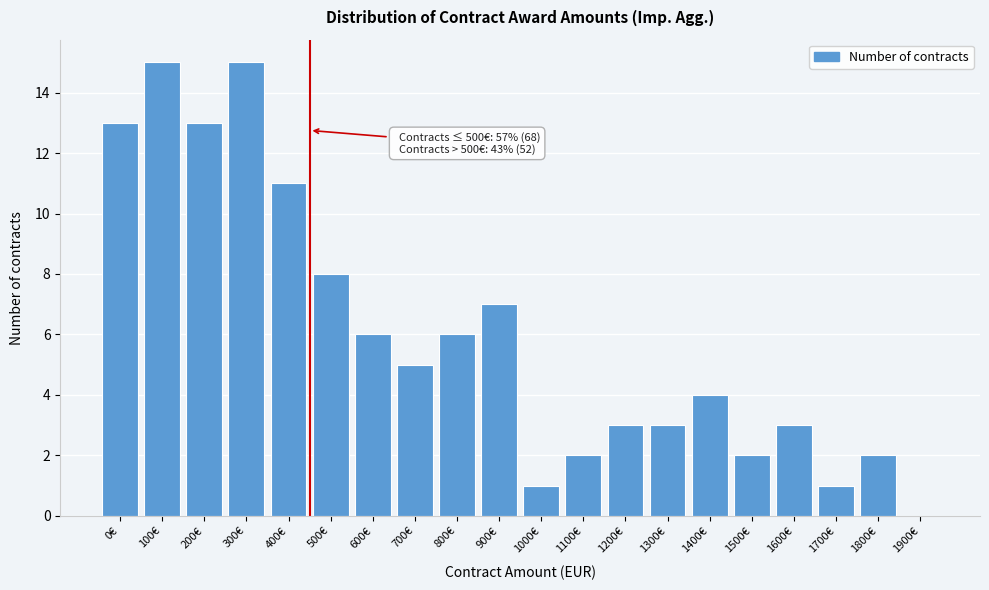

Reading right to left, list all the values displayed in this chart.

1900€=0	1800€=2	1700€=1	1600€=3	1500€=2	1400€=4	1300€=3	1200€=3	1100€=2	1000€=1	900€=7	800€=6	700€=5	600€=6	500€=8	400€=11	300€=15	200€=13	100€=15	0€=13